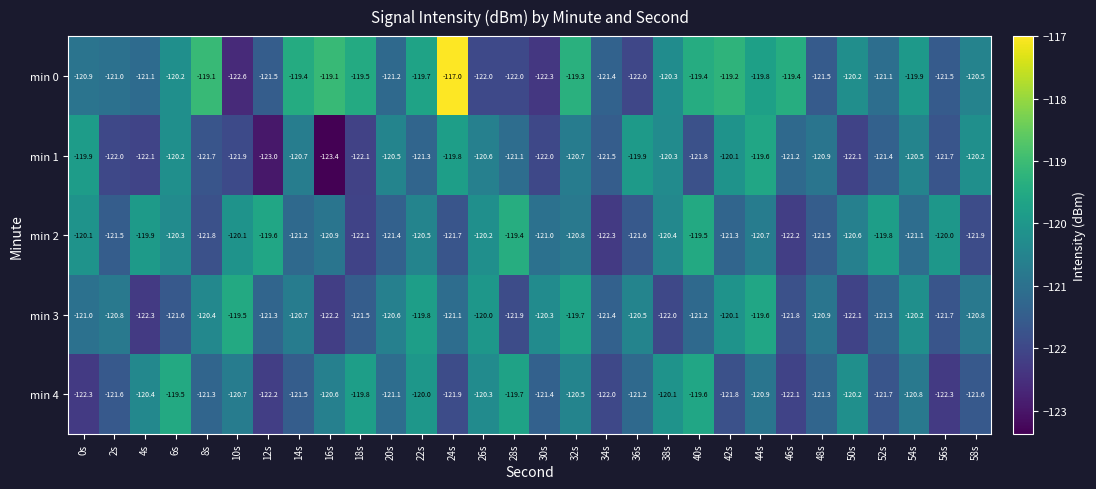

At which category does the chart reach its peak across all series?

24s